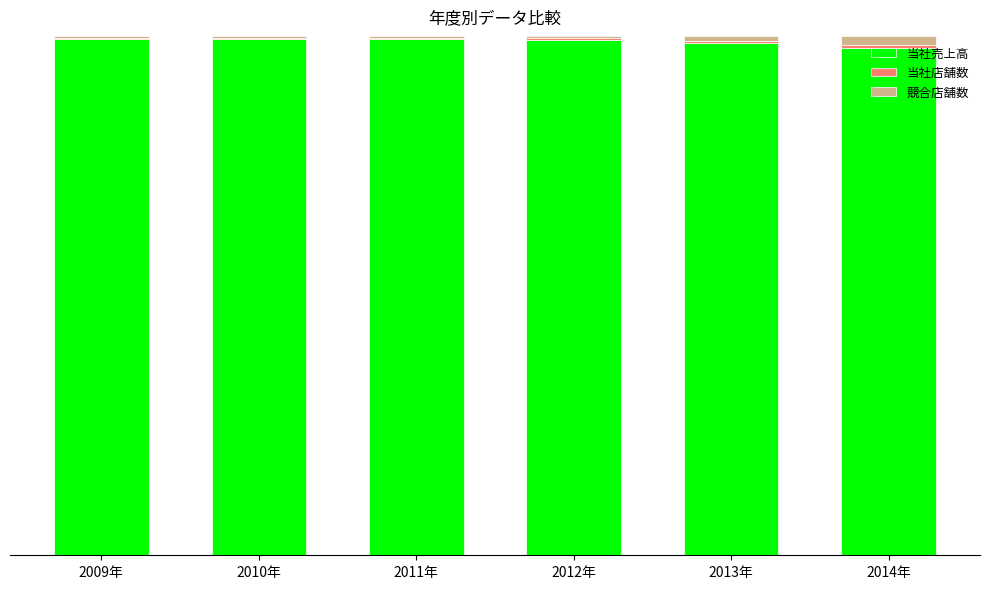

The 当社売上高 series shows 0.6 at 2011年. True or false?

False